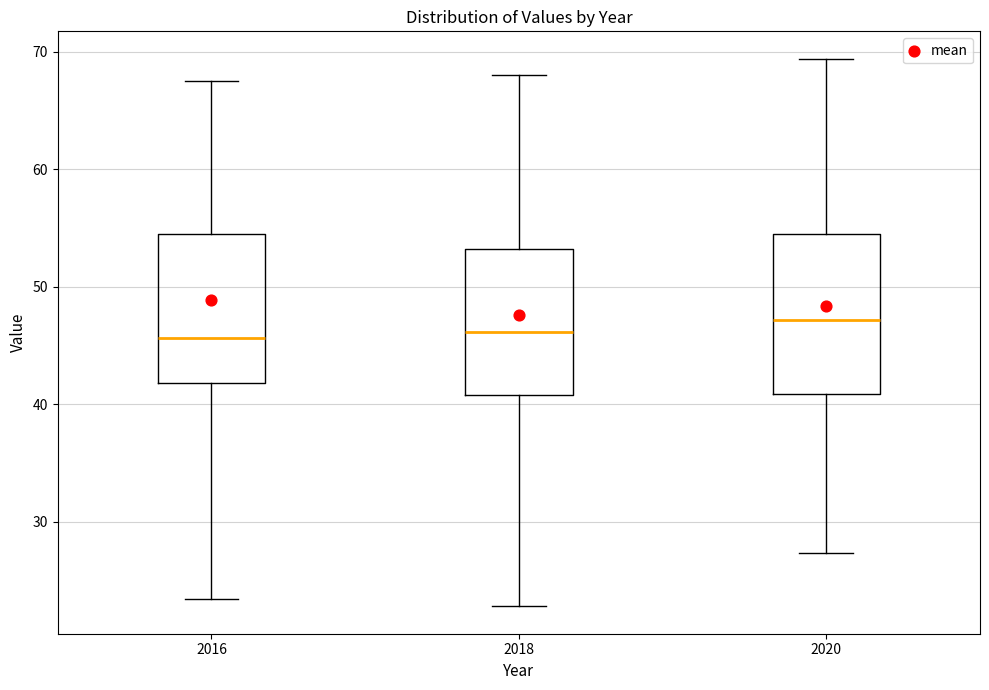

Reading left to right, read every box against the y-axis: the position of its median line, the range the box covers, and the ends of its whiskers. The values are not printed on the chart, so give them approximately, as read against the axis.

2016: median 46, box 42 to 55, whiskers 23 to 68
2018: median 46, box 41 to 53, whiskers 23 to 68
2020: median 47, box 41 to 54, whiskers 27 to 69